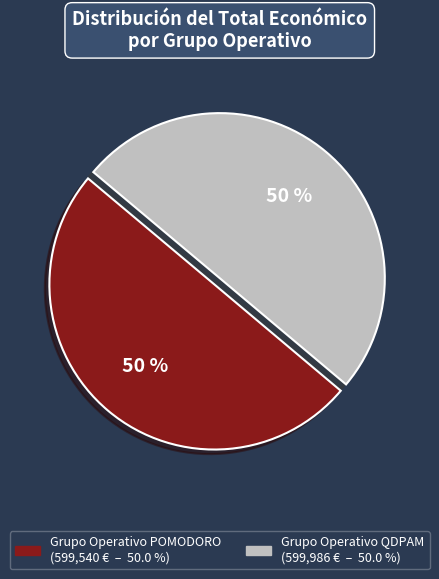

True or false: Grupo Operativo POMODORO accounts for 62% of the total.

False